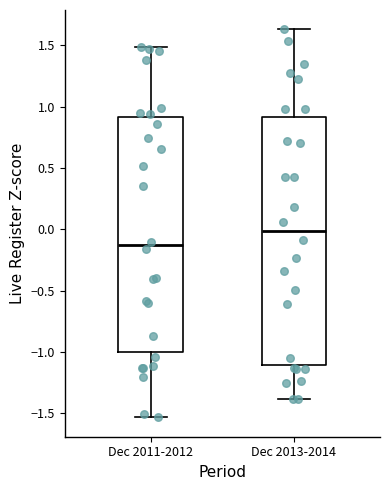

Which box has the highest median line?

Dec 2013-2014